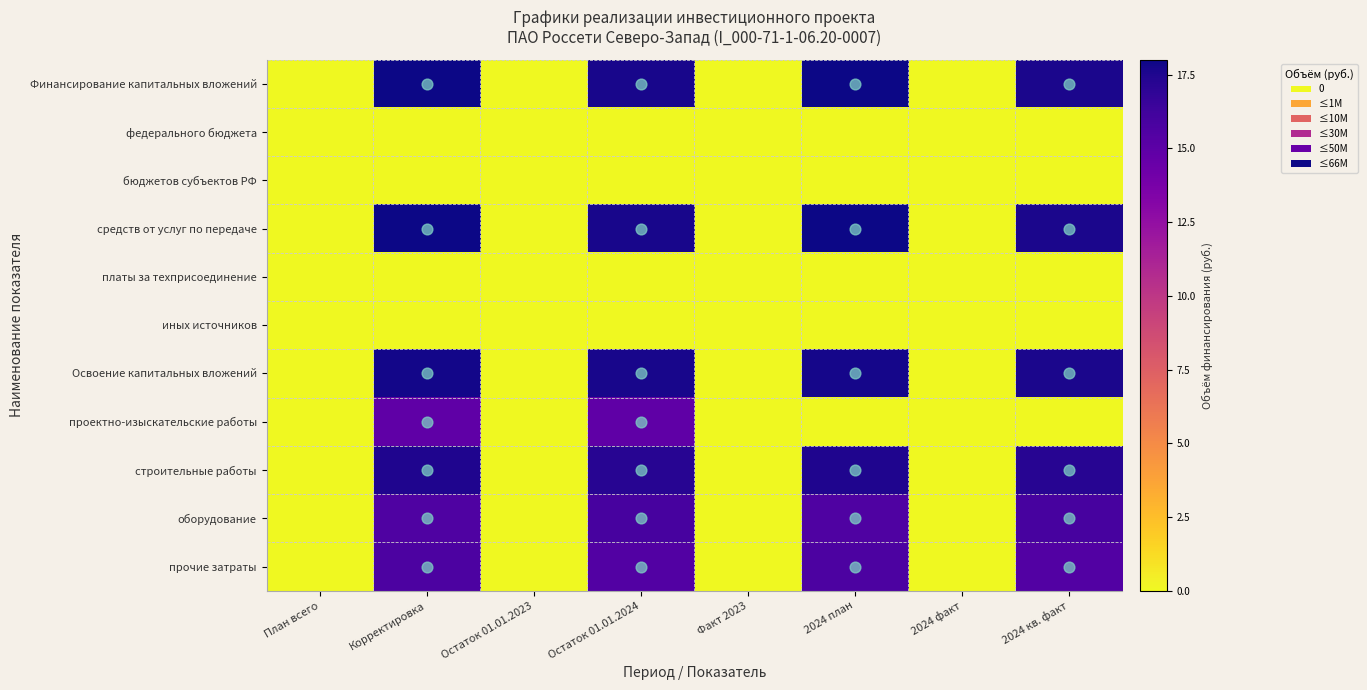

What is the total value across all series at Остаток 01.01.2024?

116.5